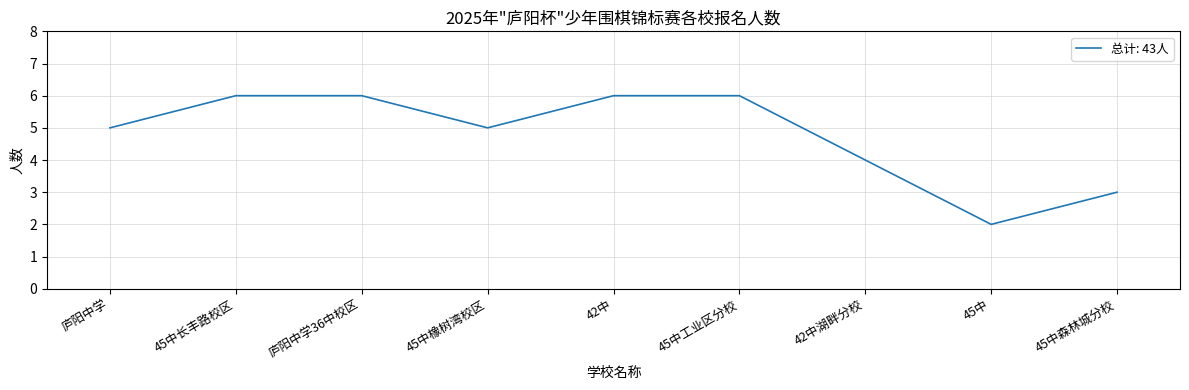

The value at 45中长丰路校区 is 6. True or false?

True